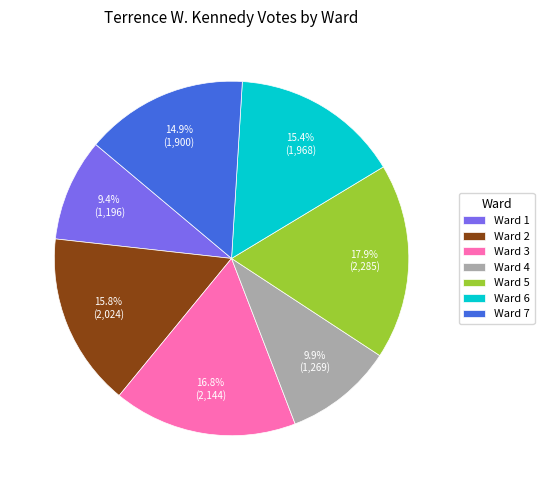

The Ward 1 slice represents 21% of the pie. True or false?

False